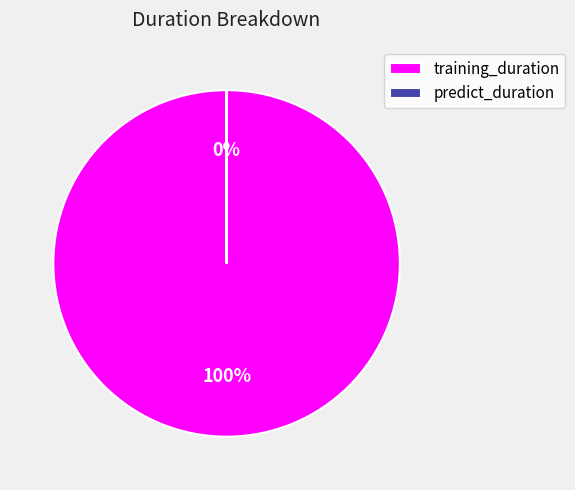

What is the total percentage of training_duration and predict_duration?

100.0%